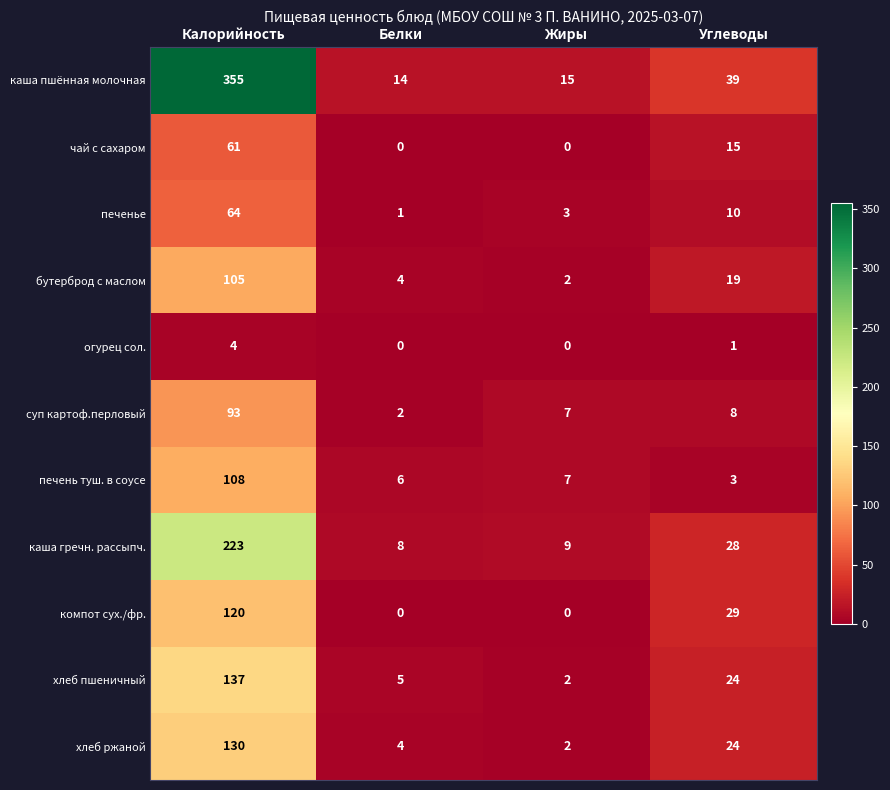

Which series has the largest total across all categories?

каша пшённая молочная